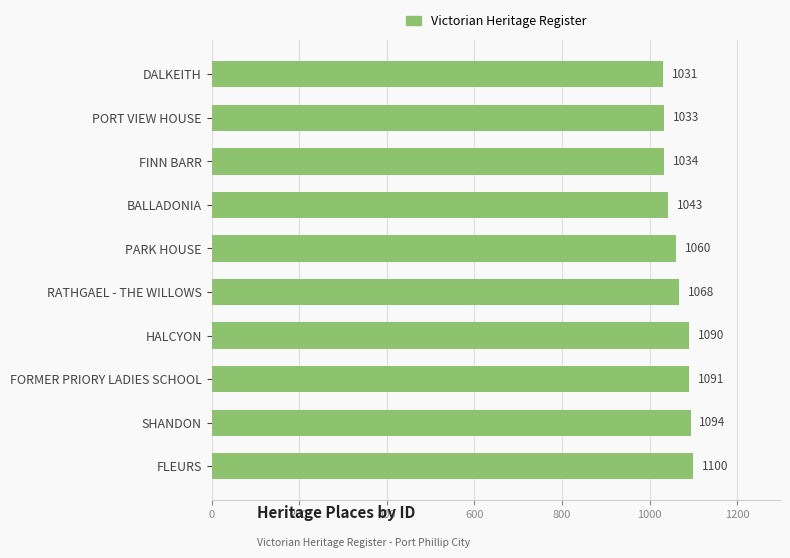

What is the maximum value shown in the chart?

1100